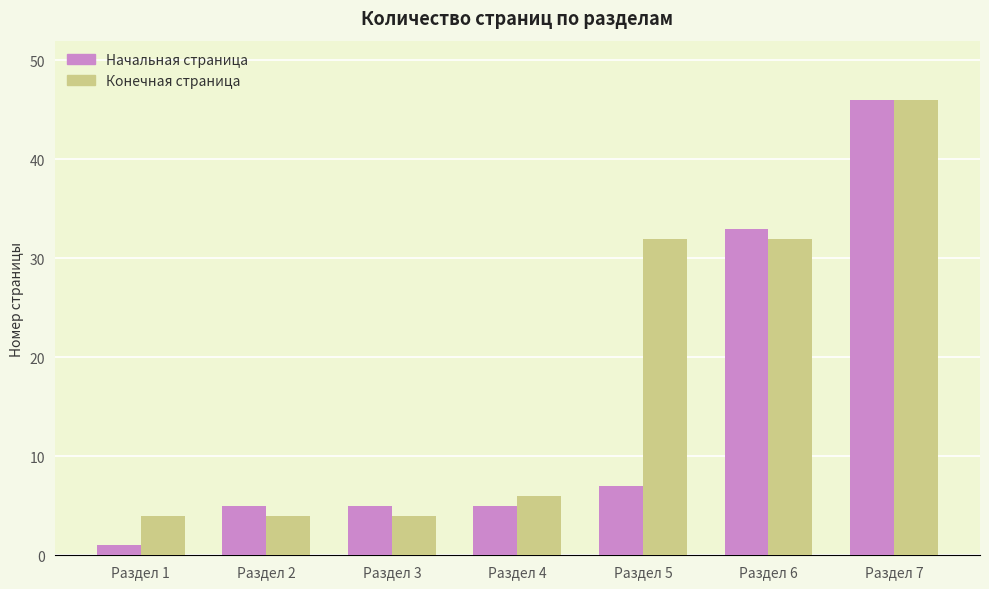

Where is Начальная страница nearest to the value 23?

Раздел 6